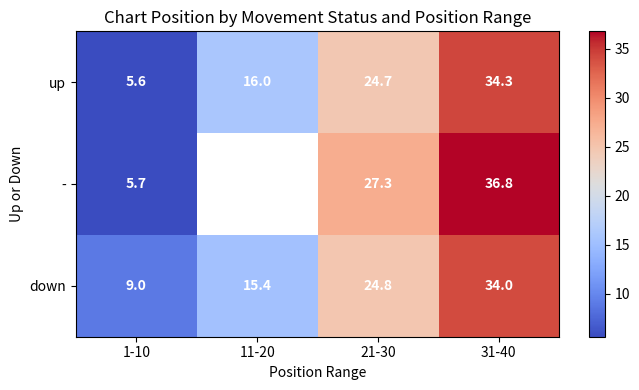

What is the sum of all up values?

80.6